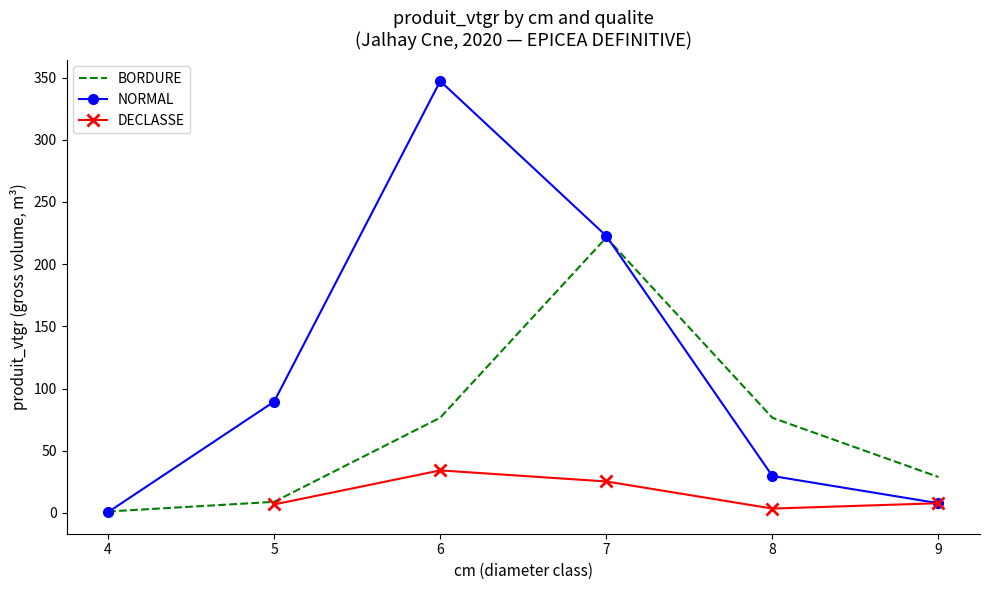

Is the value of BORDURE at 5 greater than the value of NORMAL at 4?

Yes